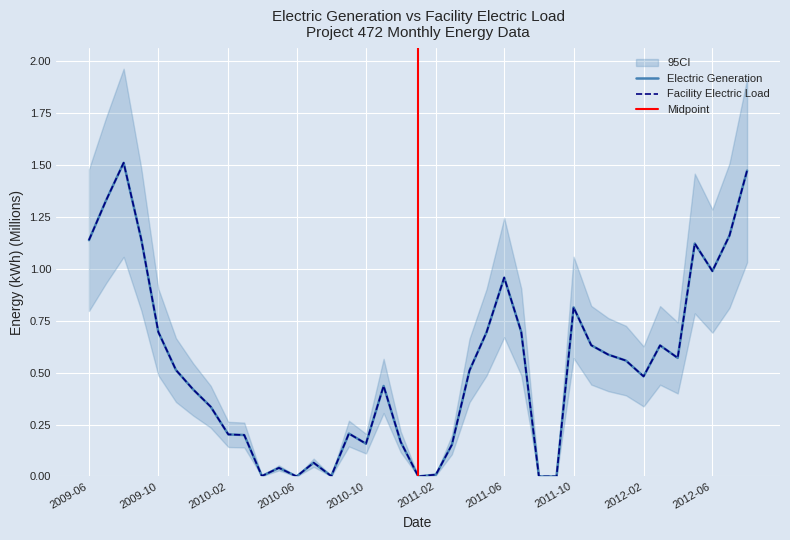

Where is Electric Generation nearest to the value 0?

2010-06